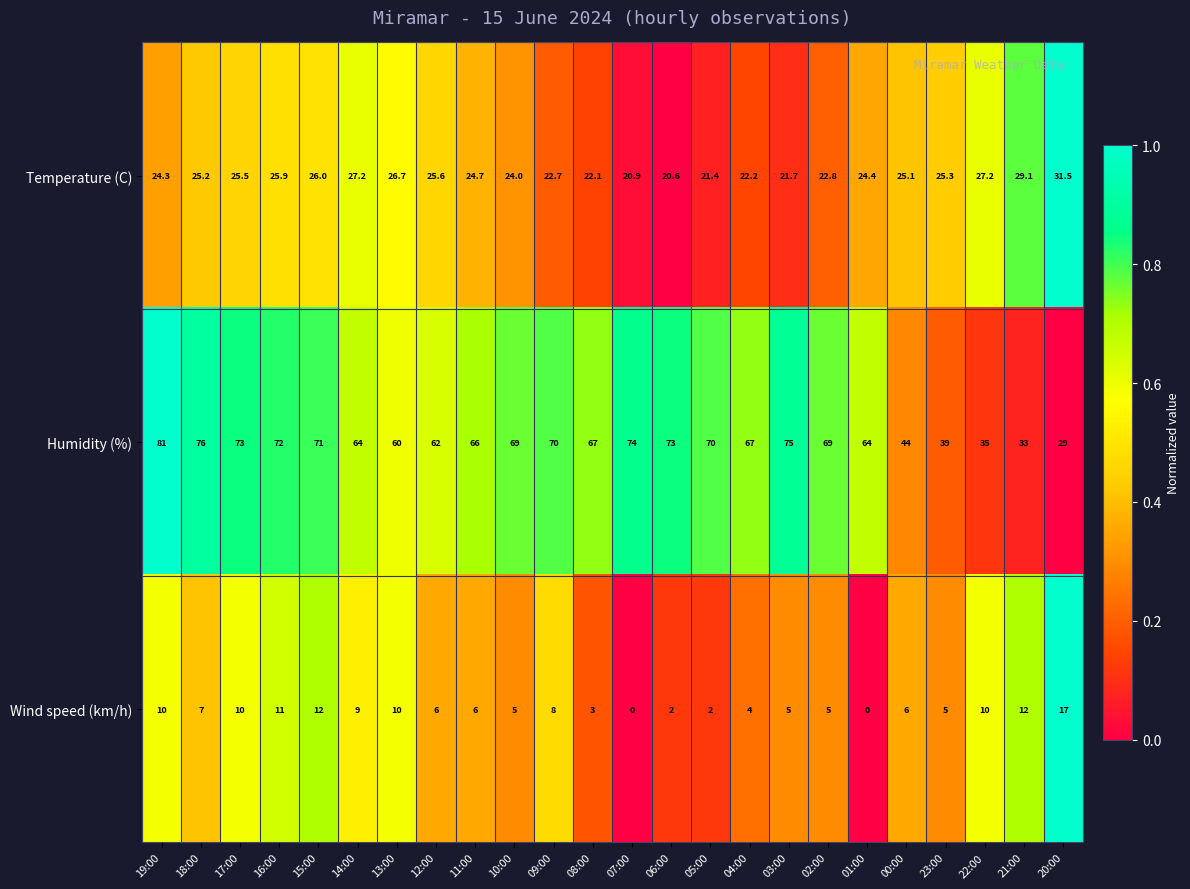

At which label does Humidity (%) reach its peak?

19:00